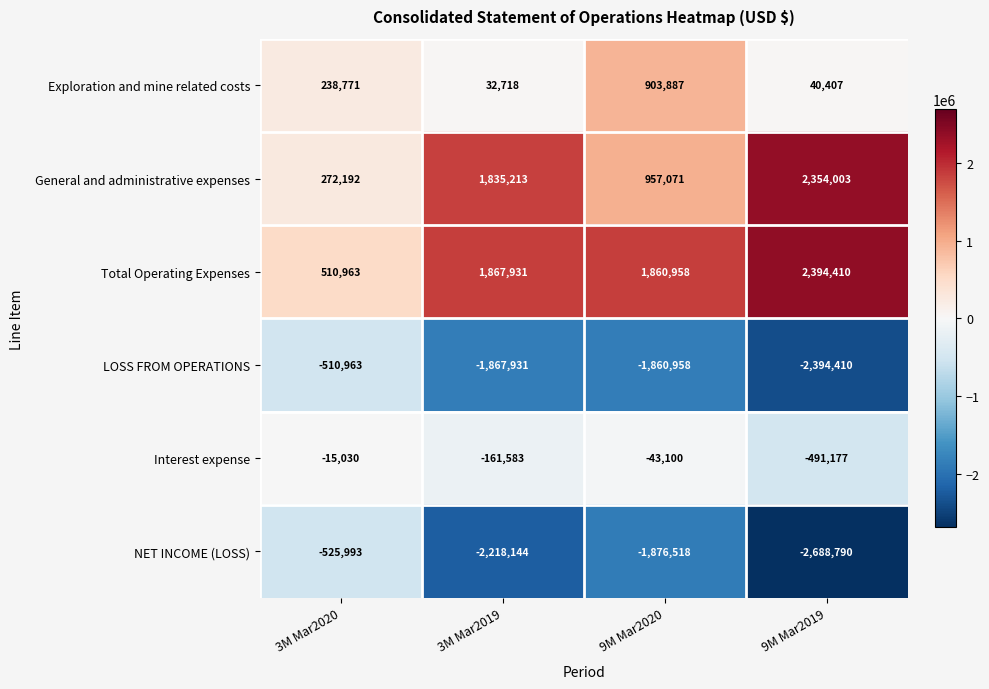

At which category does the chart reach its minimum across all series?

9M Mar2019